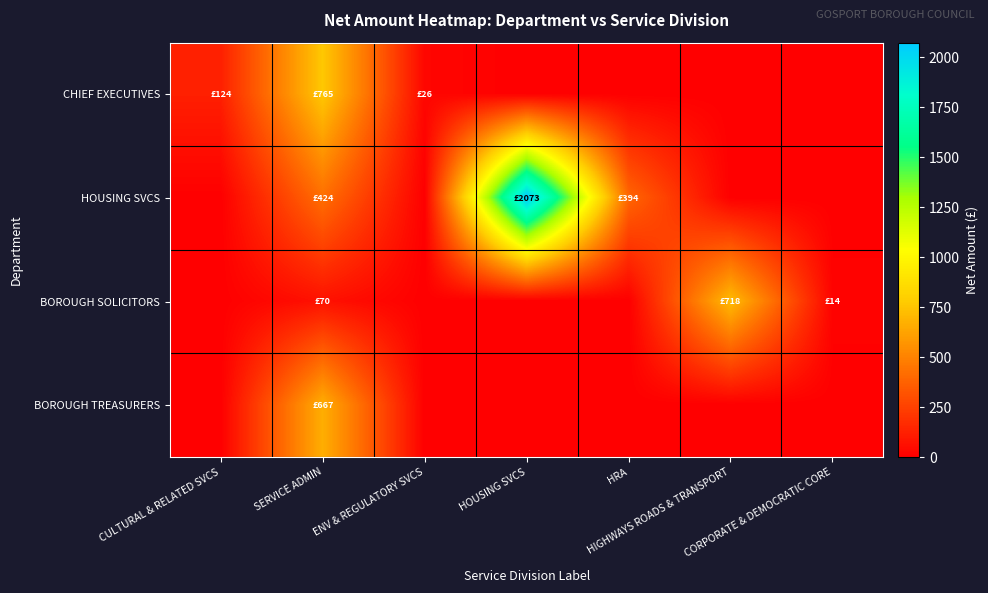

What is the difference between the highest and lowest values at HOUSING SVCS?

2072.5